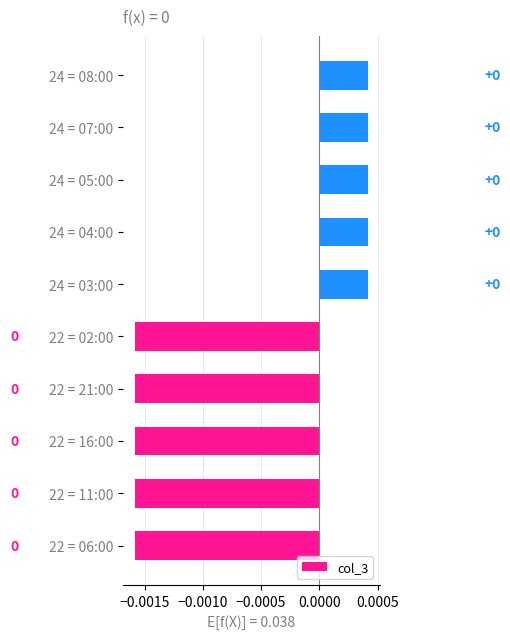

Count the values in the range 0 to 1.

5